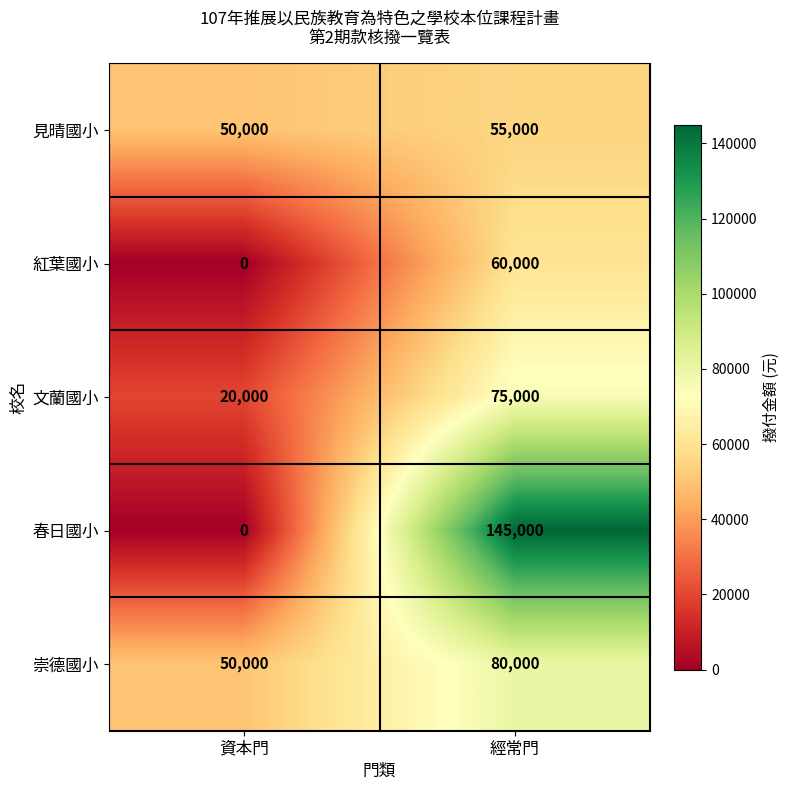

What is the sum of all 文蘭國小 values?

95000